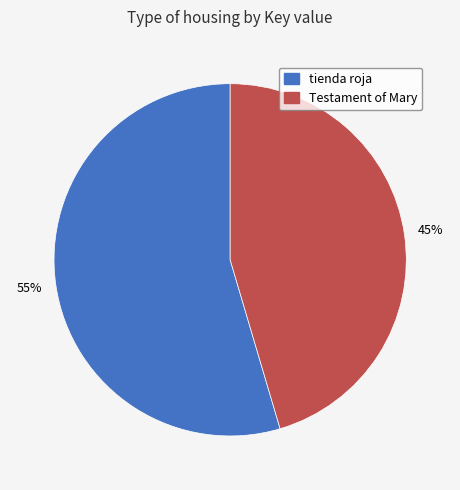

To the nearest percent, what is the average slice percentage?

50%